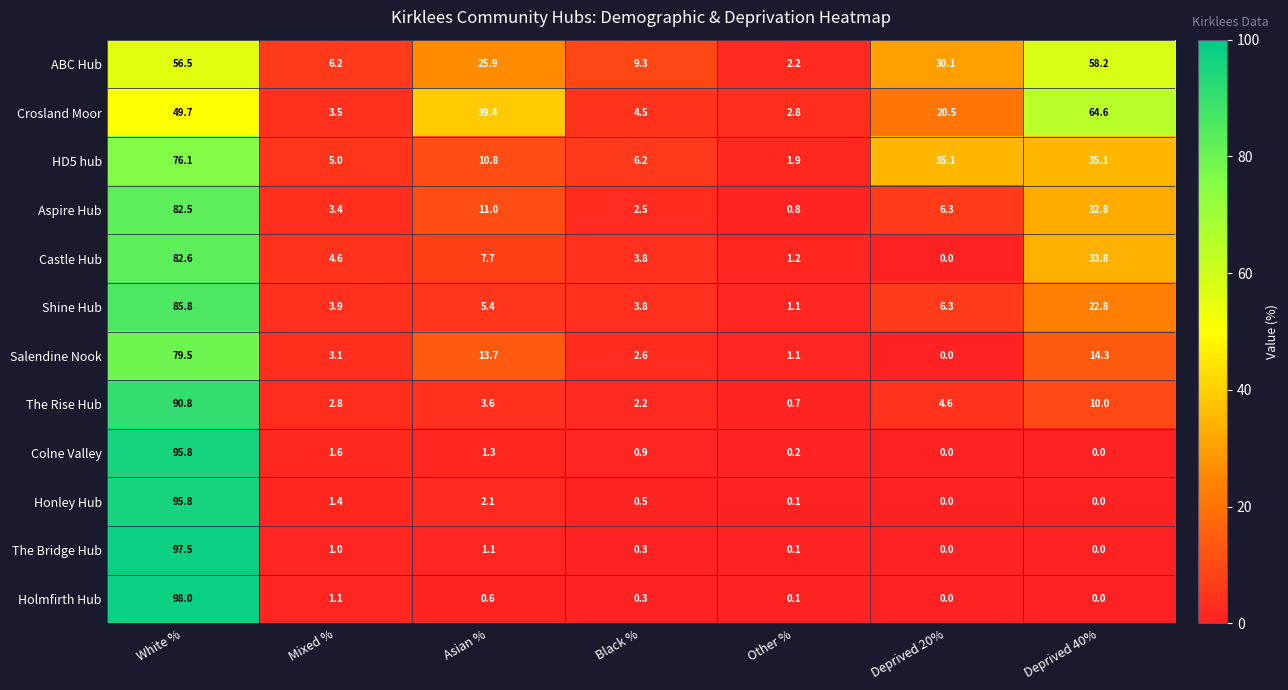

What is the greatest value displayed?

98.0